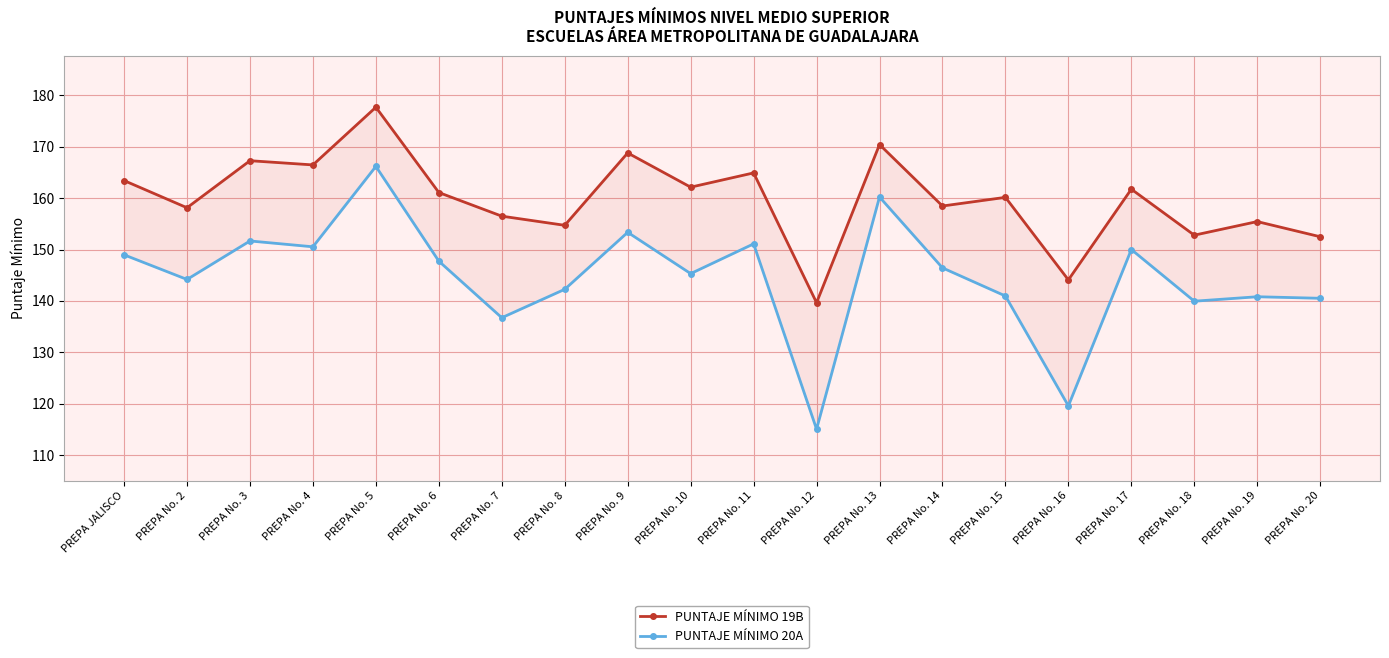

In PUNTAJE MÍNIMO 19B, how many points are lower than both neighbors (excluding endpoints)?

8